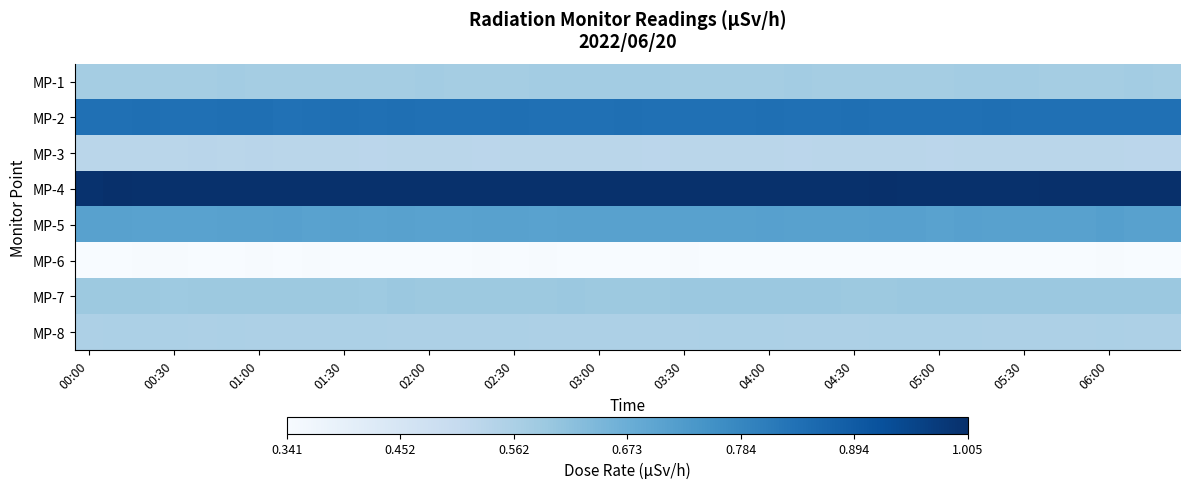

What is the greatest value displayed?

1.0